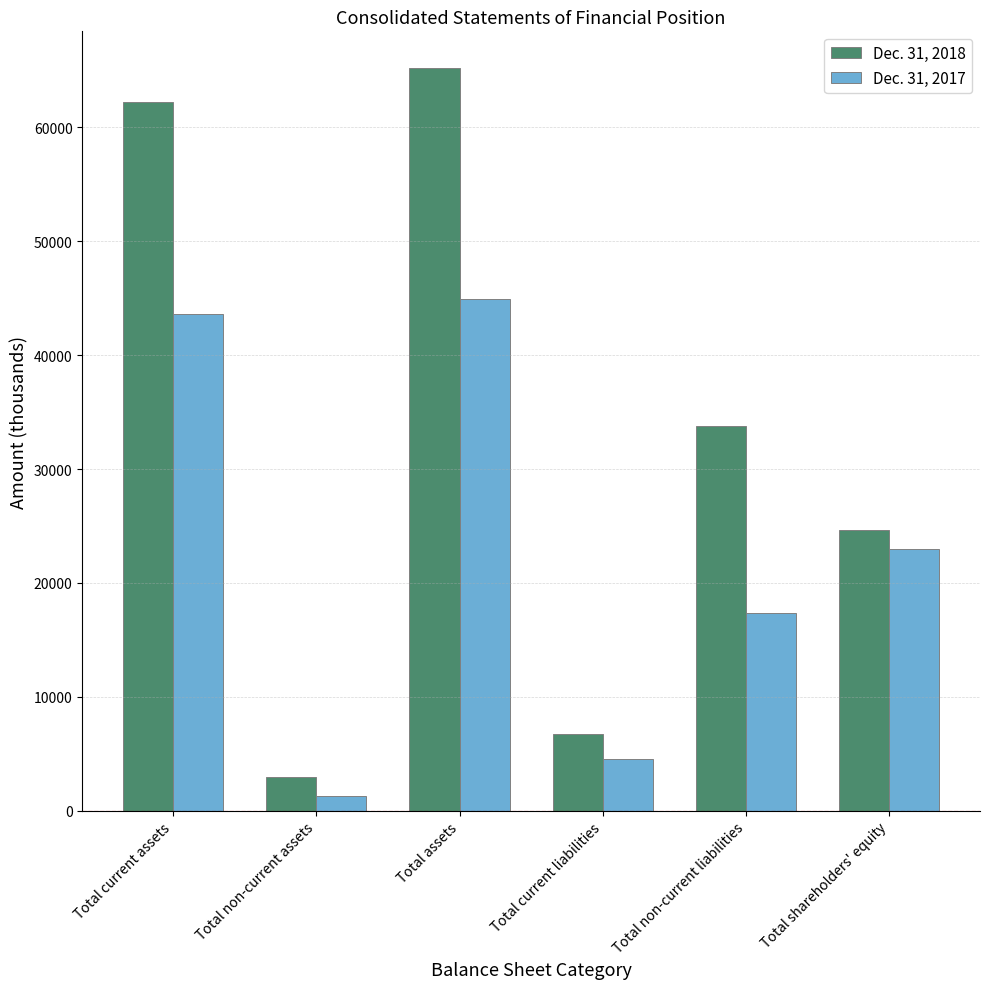

What is the spread (max minus min) of values at Total assets?

20242